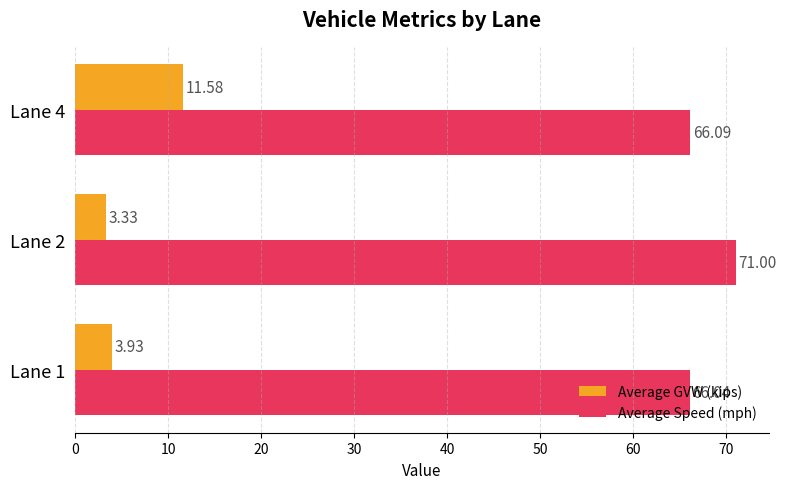

Which series has the widest spread of values?

Average GVW (kips)